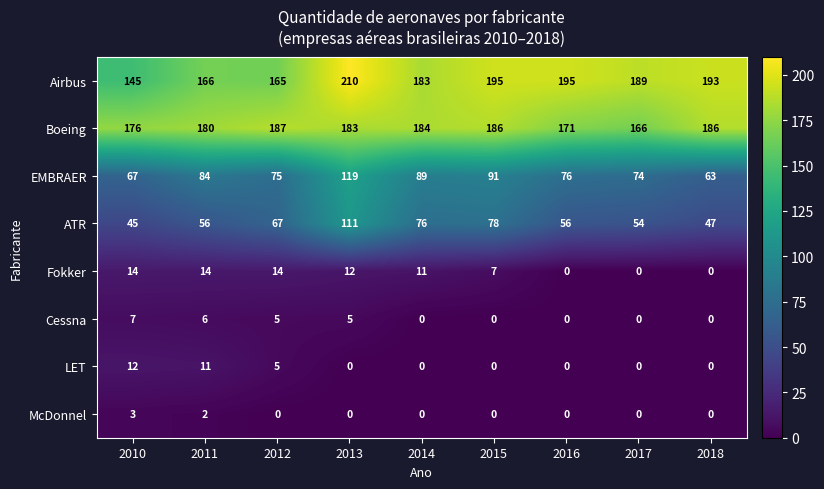

Which series has the largest range (max minus min)?

ATR